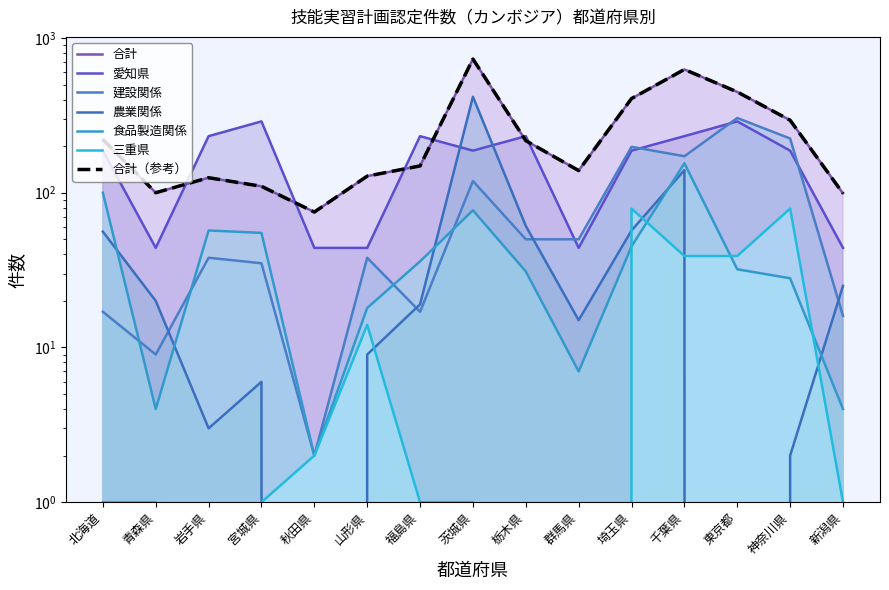

Where does the 愛知県 series first go above 187?

岩手県